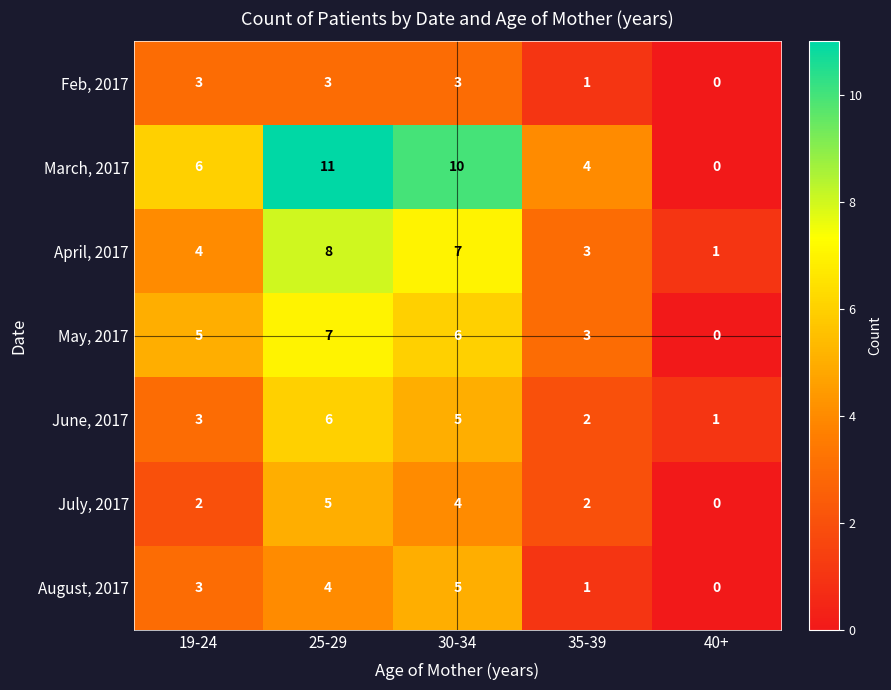

Between 19-24 and 30-34, which series saw the biggest shift?

March, 2017